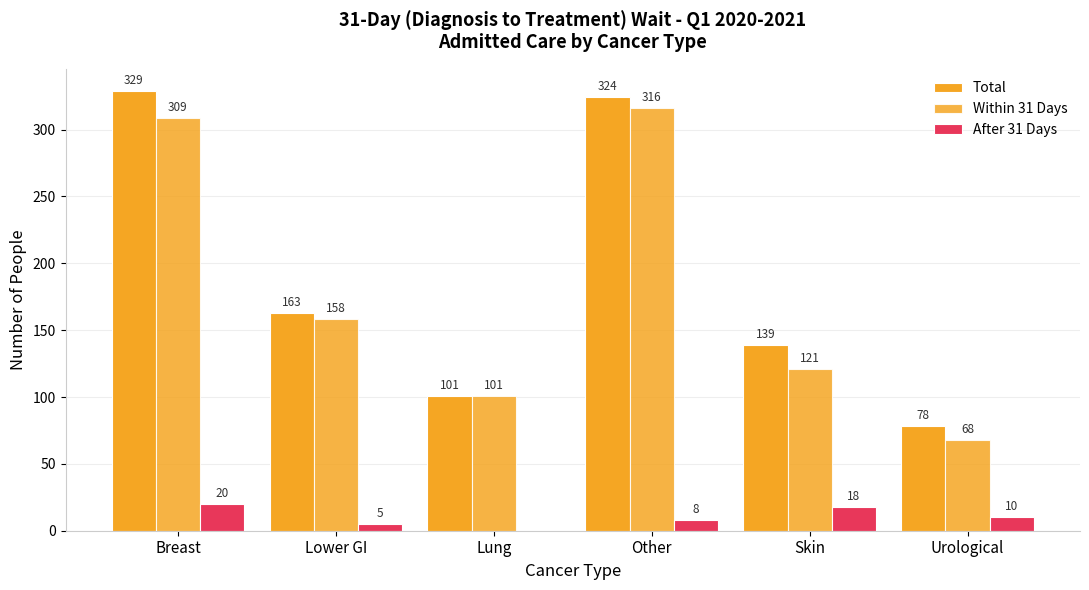

What value does the After 31 Days series have at Skin, to the nearest 10?

20